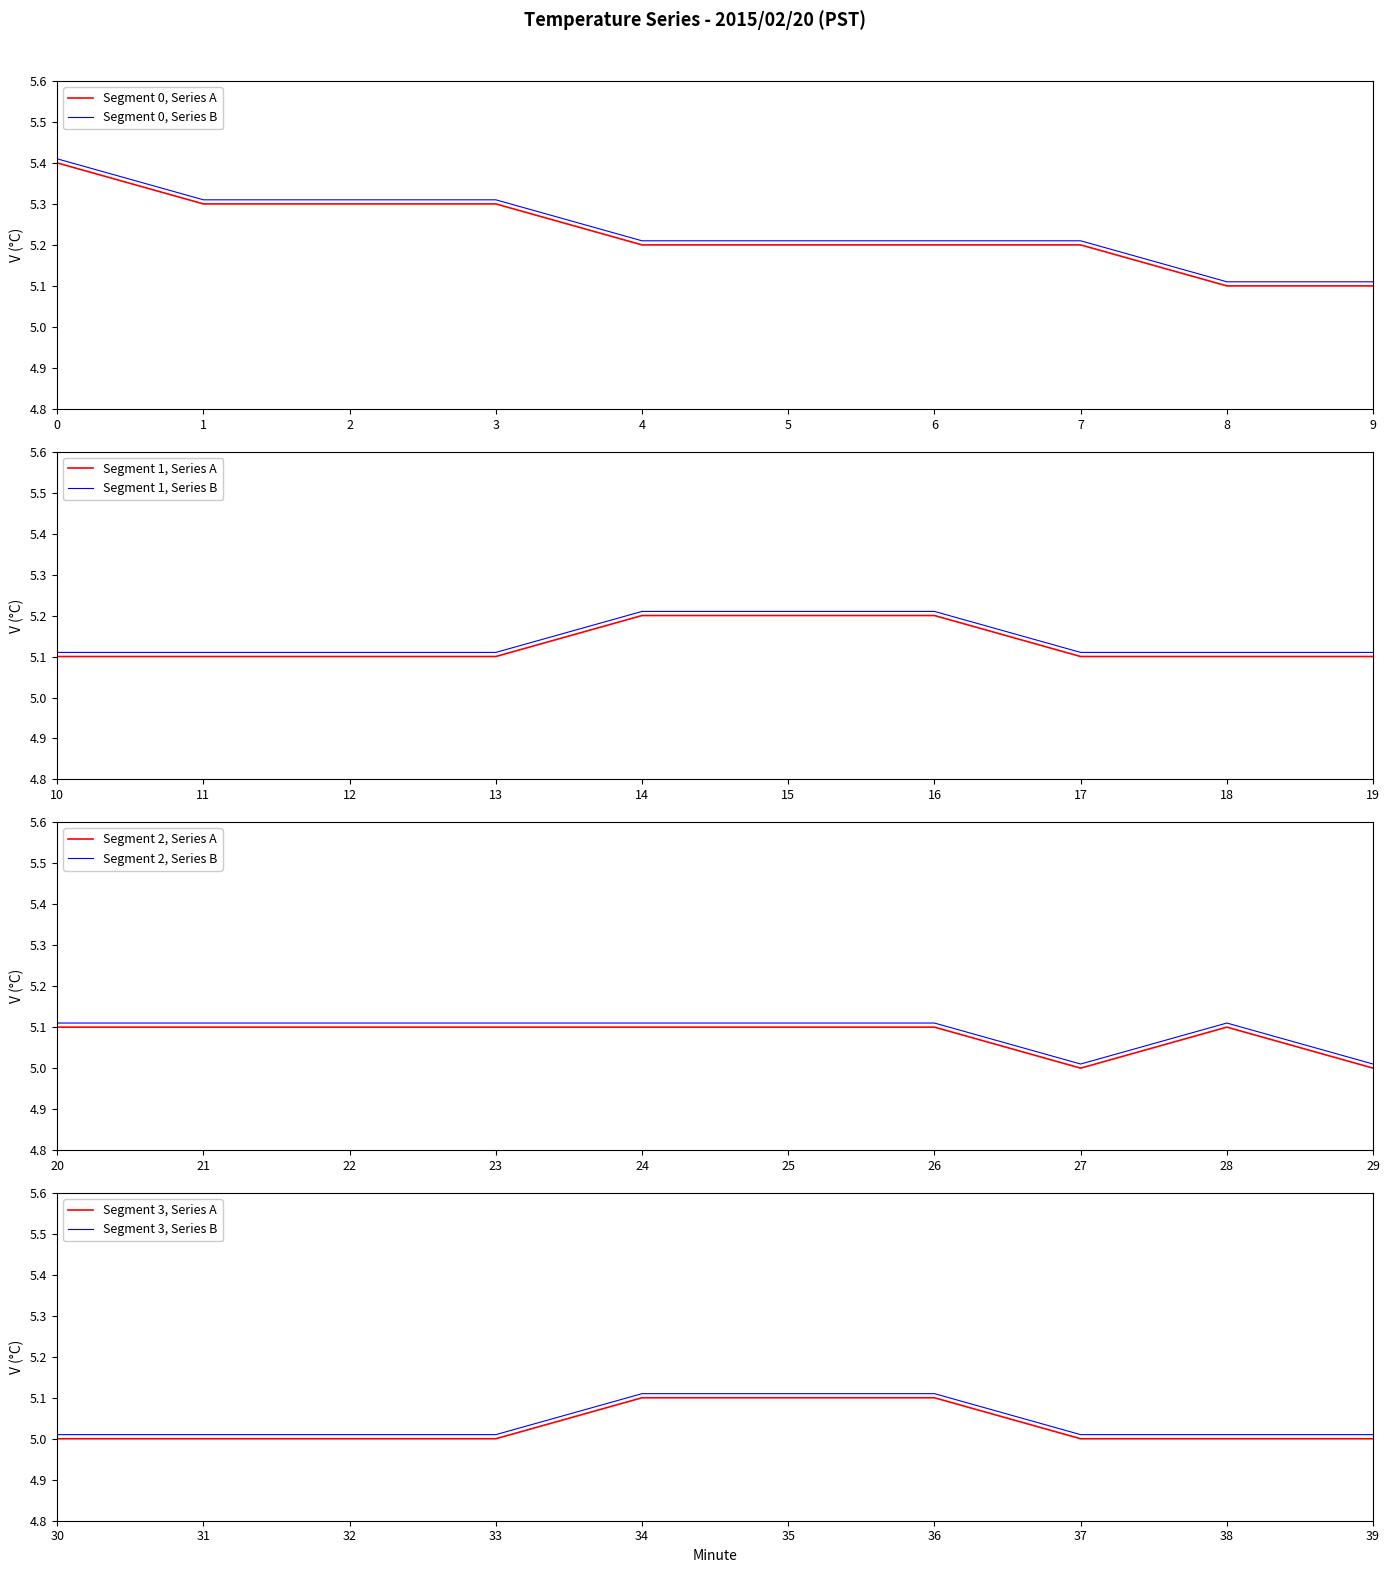

What is the ratio of the value at 20 to the value at 27?

1.0